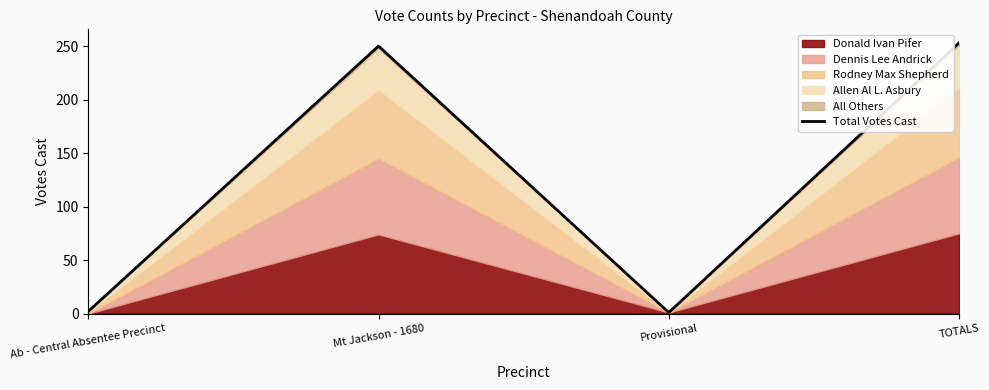

Reading left to right, list all the values displayed in this chart.

Ab - Central Absentee Precinct=2	Mt Jackson - 1680=250	Provisional=1	TOTALS=253